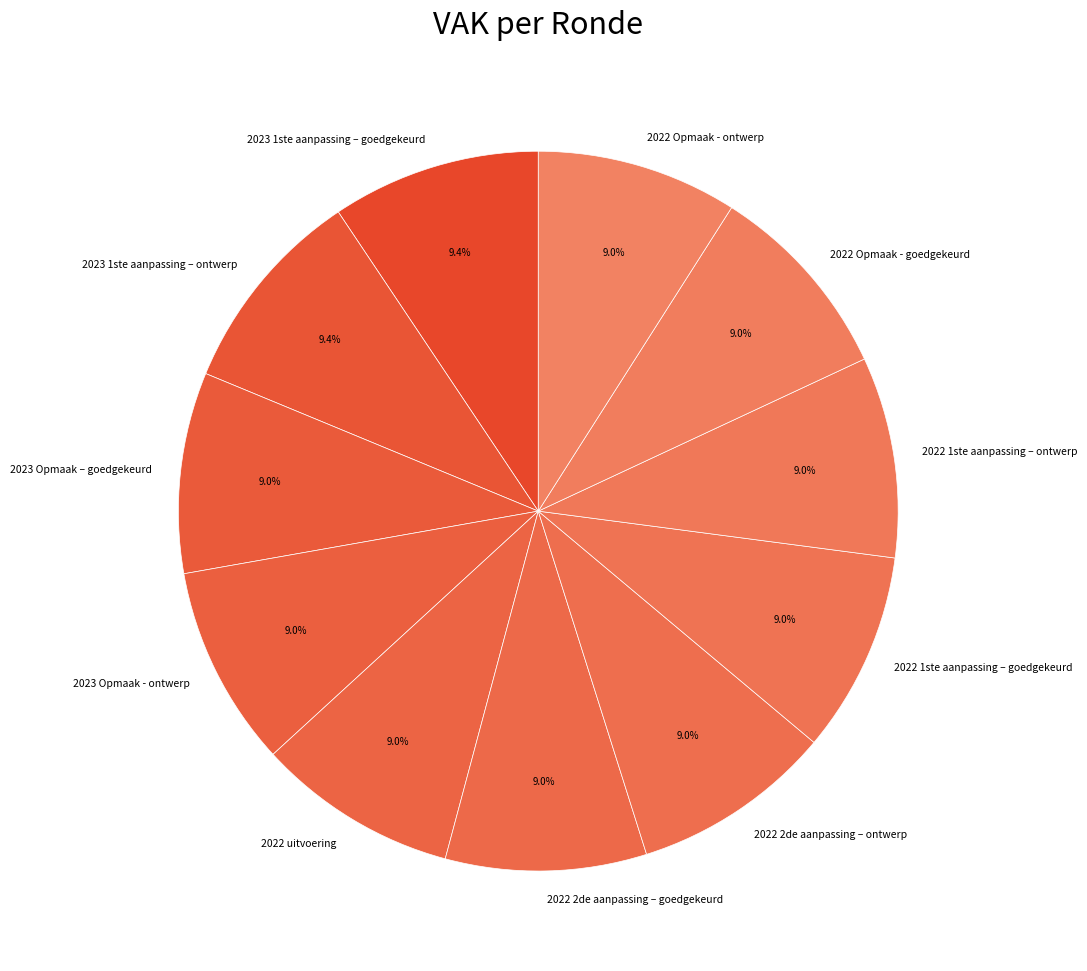

Is it true that 2023 1ste aanpassing – goedgekeurd is 9% of the pie?

True